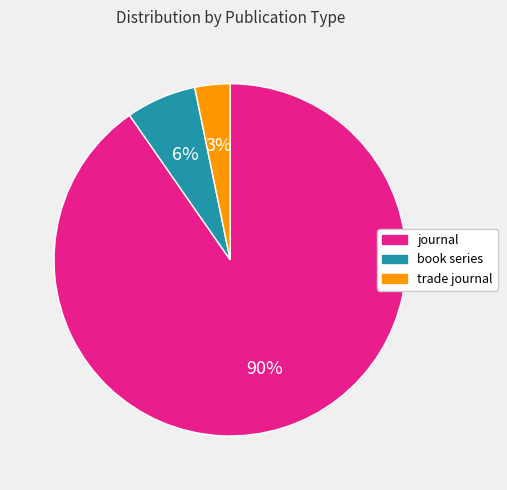

Which category has the smallest portion of the pie?

trade journal